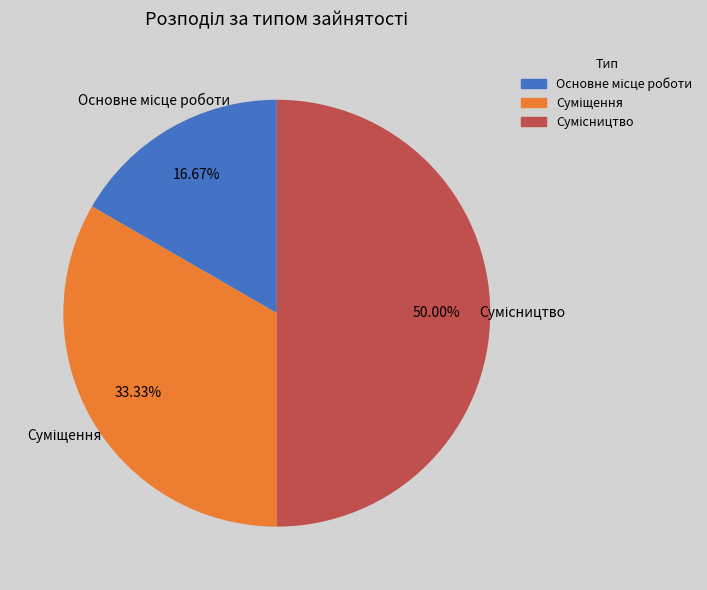

What is the smallest slice in the pie chart?

Основне місце роботи